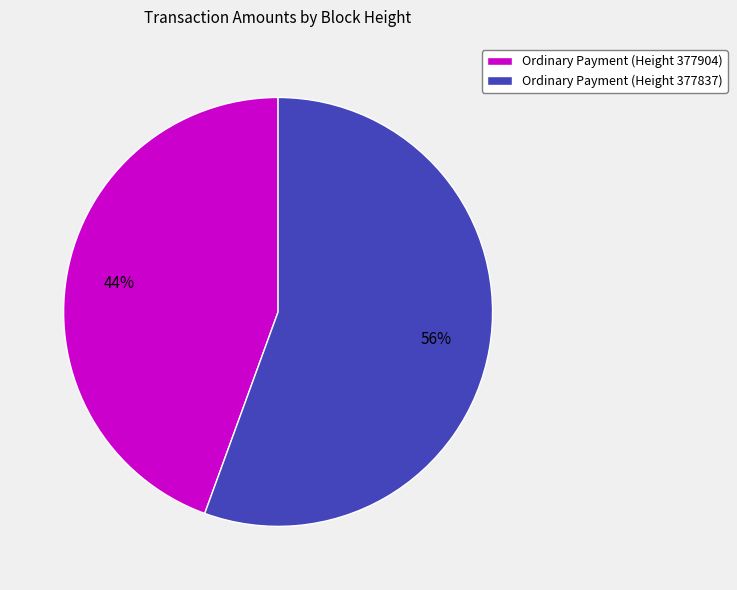

Which category has the smallest portion of the pie?

Ordinary Payment (Height 377904)